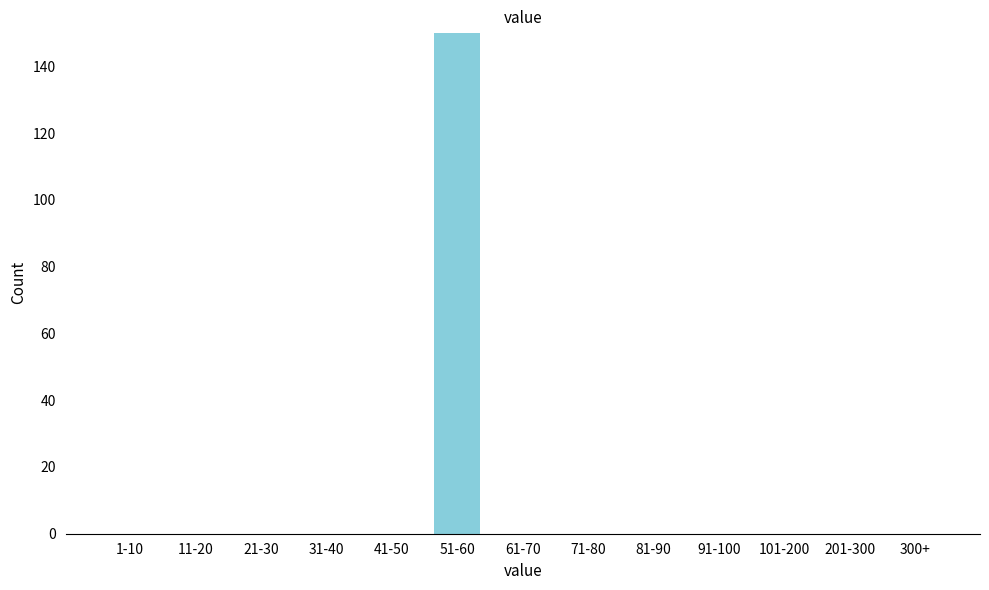

Reading left to right, transcribe all the data shown in this chart.

1-10=0	11-20=0	21-30=0	31-40=0	41-50=0	51-60=150	61-70=0	71-80=0	81-90=0	91-100=0	101-200=0	201-300=0	300+=0